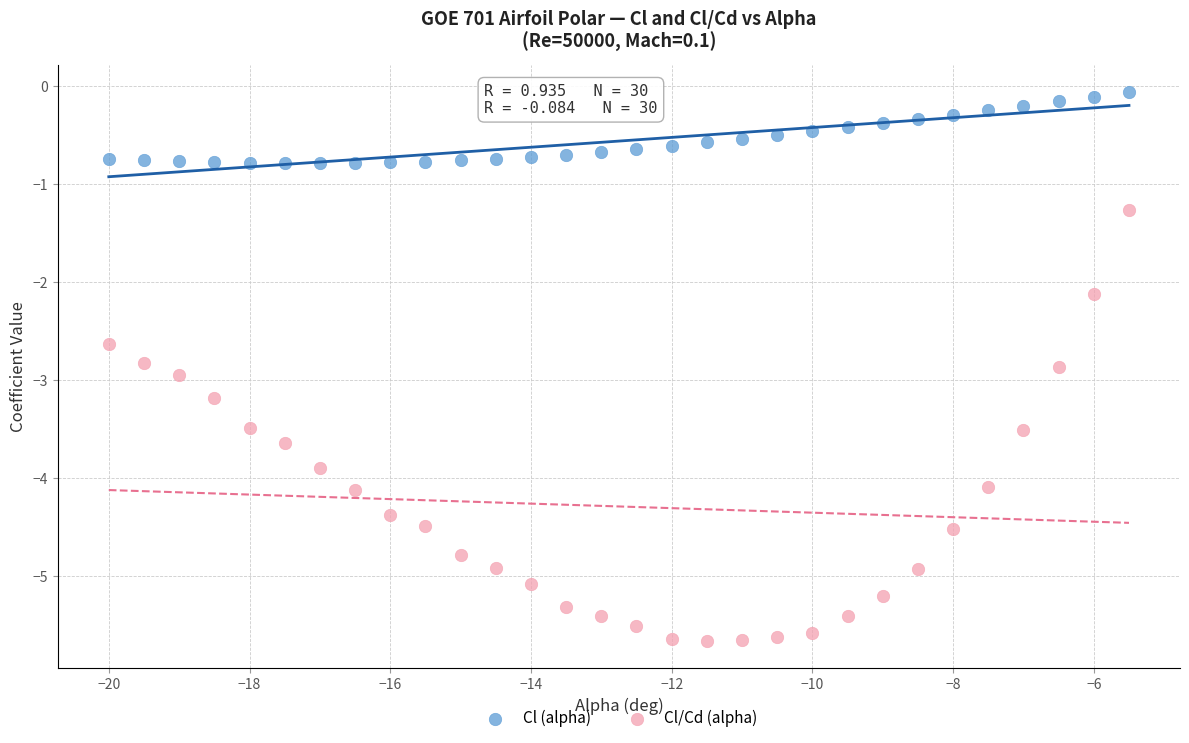

Across all series, what Y value is closest to -2?

-2.1